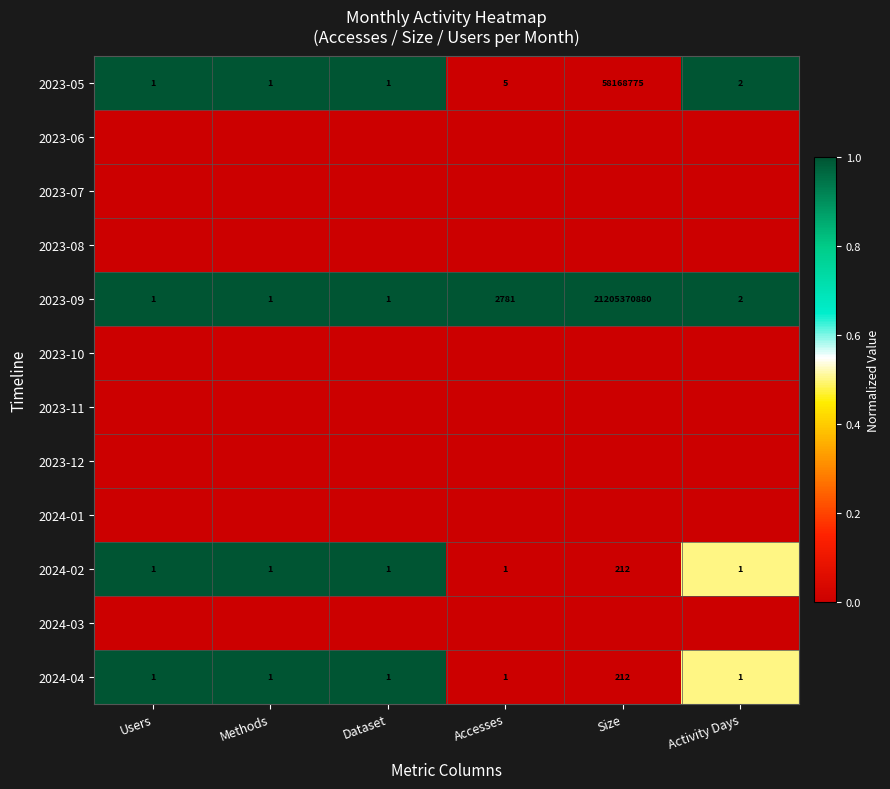

How many data points does each series have?

6